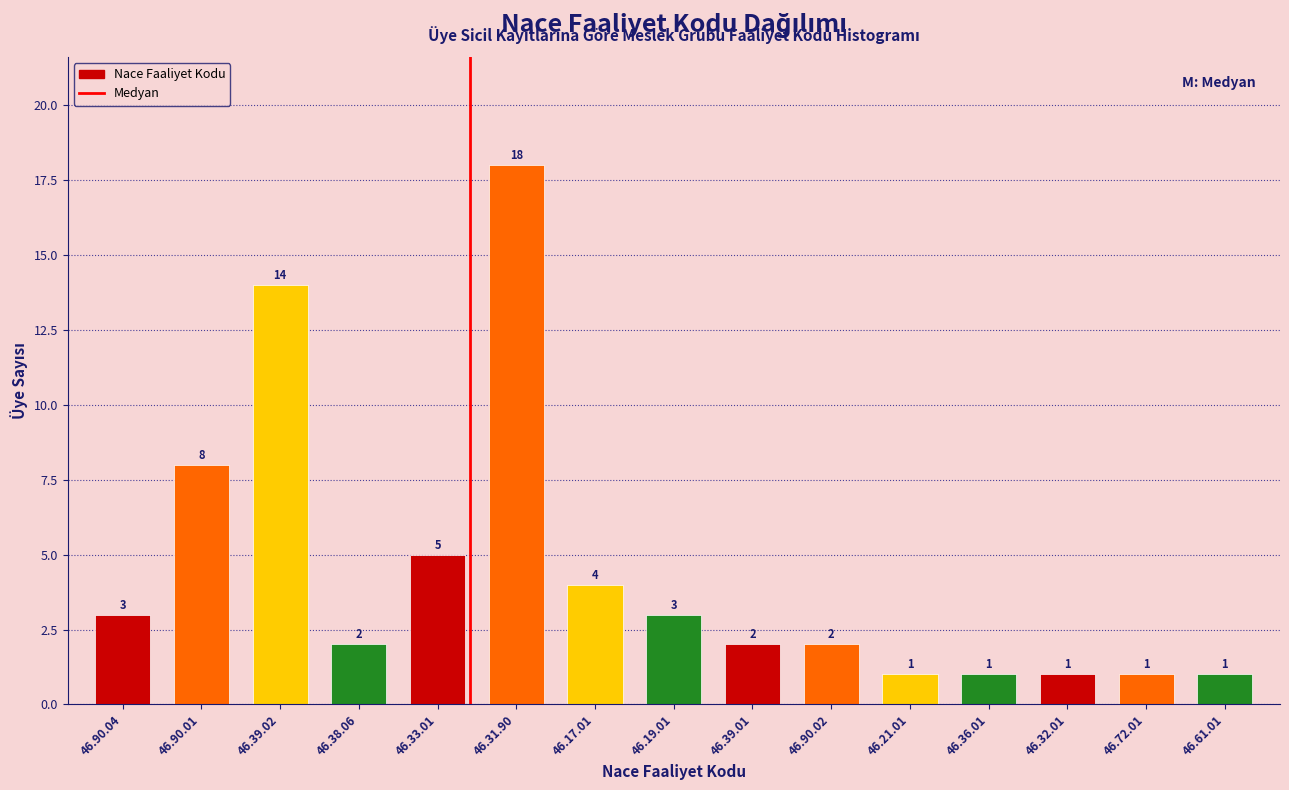

Reading right to left, list all the values displayed in this chart.

46.61.01=1	46.72.01=1	46.32.01=1	46.36.01=1	46.21.01=1	46.90.02=2	46.39.01=2	46.19.01=3	46.17.01=4	46.31.90=18	46.33.01=5	46.38.06=2	46.39.02=14	46.90.01=8	46.90.04=3